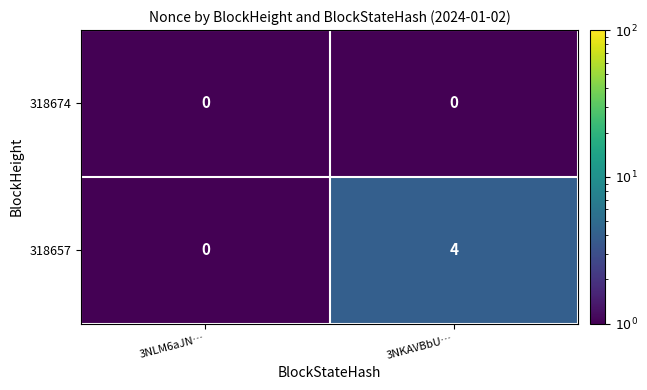

Is it true that 318657 equals 0 at 3NLM6aJN…?

True